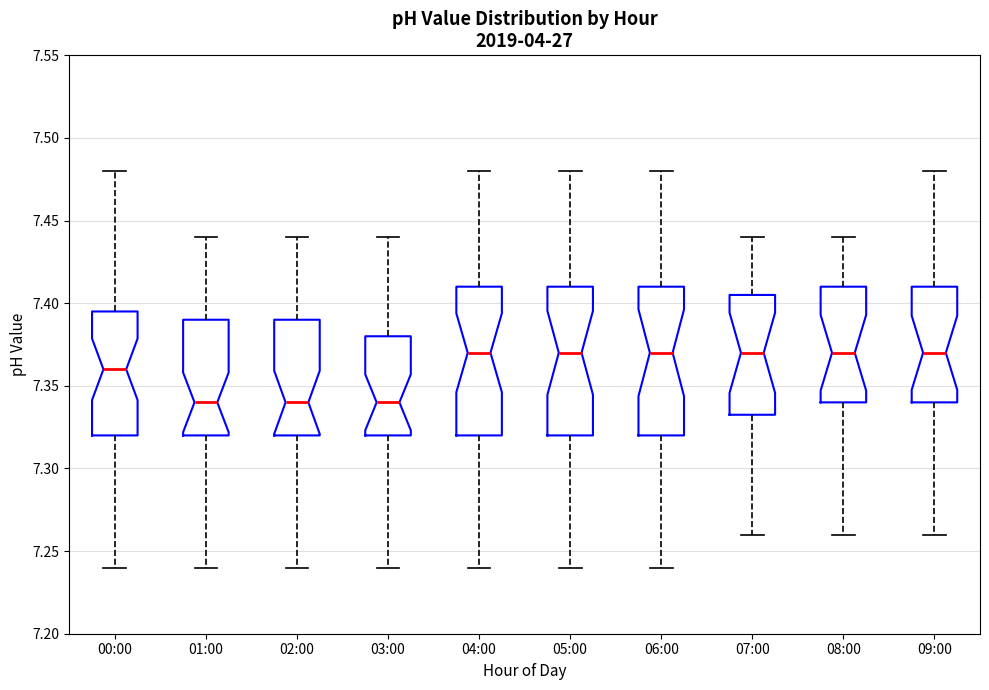

Reading left to right, transcribe this box plot: for each box, give where its median line is, the range the box spans, and where its two whiskers end, as read against the y-axis. The values are not printed on the chart, so give them approximately, as read against the axis.

00:00: median 7.360, box 7.320 to 7.395, whiskers 7.240 to 7.480
01:00: median 7.340, box 7.320 to 7.390, whiskers 7.240 to 7.440
02:00: median 7.340, box 7.320 to 7.390, whiskers 7.240 to 7.440
03:00: median 7.340, box 7.320 to 7.380, whiskers 7.240 to 7.440
04:00: median 7.370, box 7.320 to 7.410, whiskers 7.240 to 7.480
05:00: median 7.370, box 7.320 to 7.410, whiskers 7.240 to 7.480
06:00: median 7.370, box 7.320 to 7.410, whiskers 7.240 to 7.480
07:00: median 7.370, box 7.335 to 7.405, whiskers 7.260 to 7.440
08:00: median 7.370, box 7.340 to 7.410, whiskers 7.260 to 7.440
09:00: median 7.370, box 7.340 to 7.410, whiskers 7.260 to 7.480